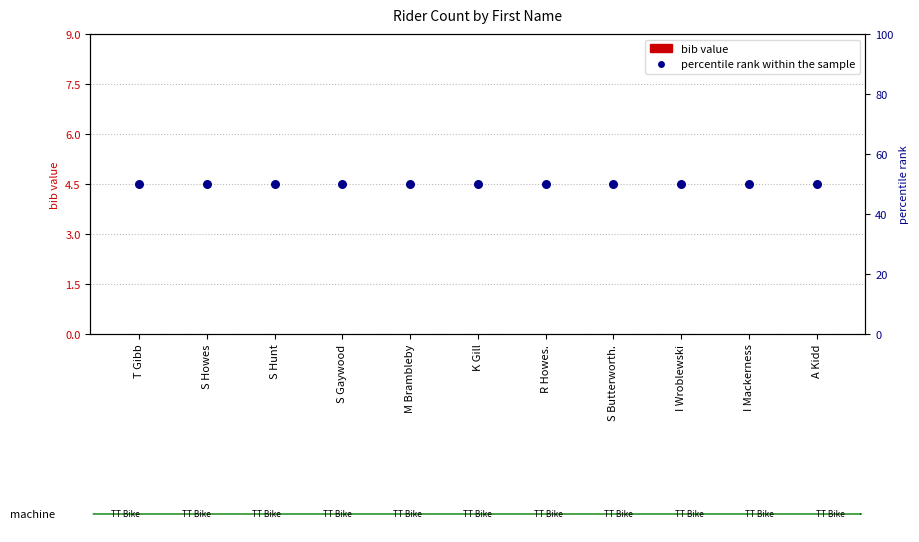

Which series has the widest spread of Y values?

bib value